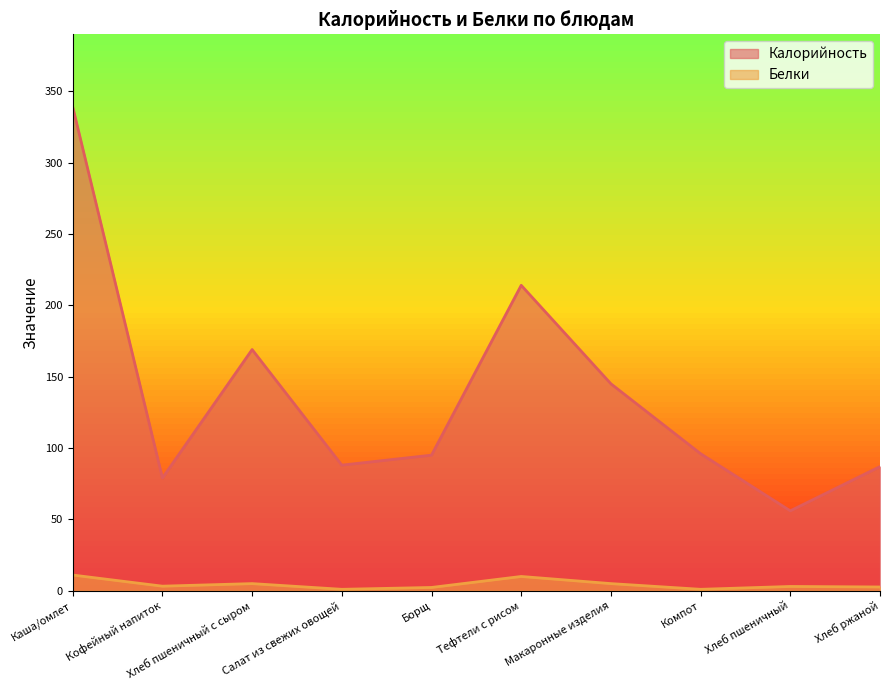

Reading left to right, list all the values displayed in this chart.

Калорийность: 339.0	79.0	169.0	88.0	95.0	214.0	145.0	96.0	56.0	87.0
Белки: 11.0	3.2	5.0	1.0	2.3	10.0	5.0	1.0	3.0	2.6